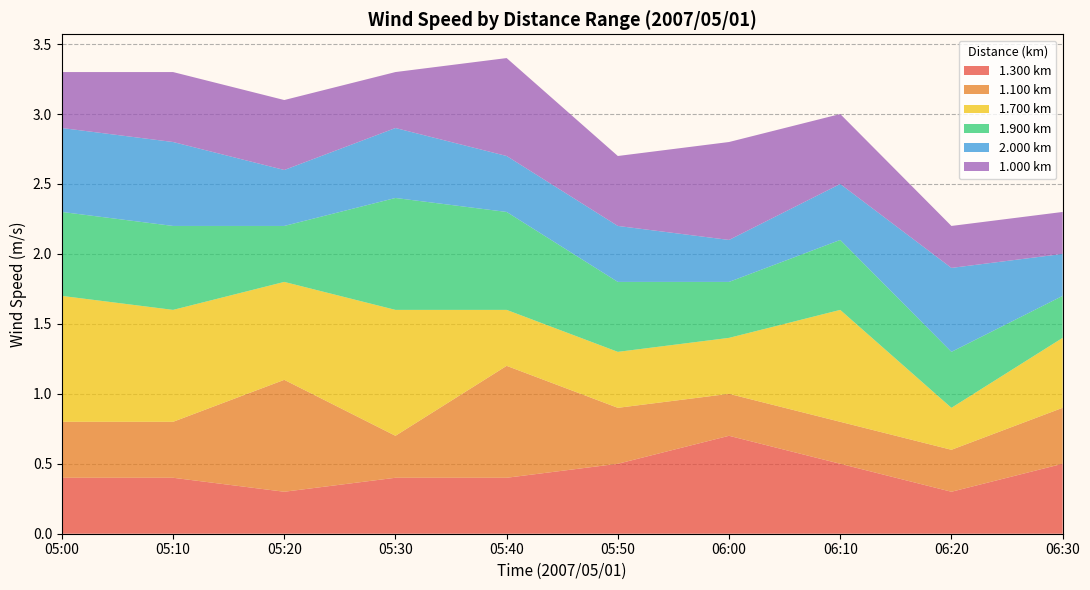

What is the lowest value of the 1.300 km series?

0.3